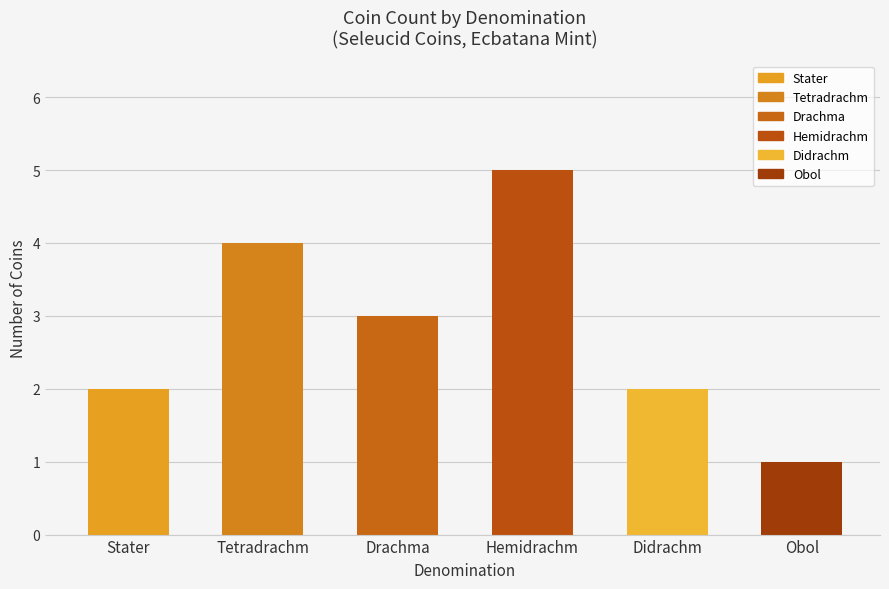

How many data points are less than 3?

3